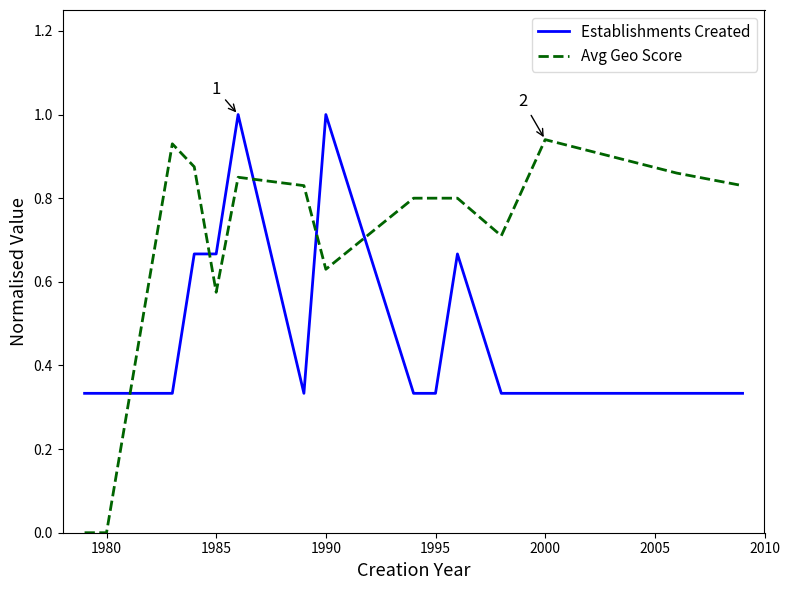

What are all the series names shown in the legend?

Establishments Created, Avg Geo Score